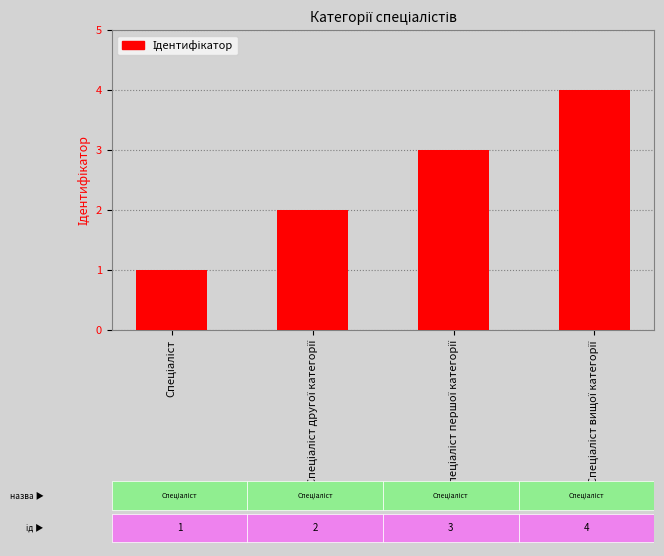

What is the smallest value displayed?

1